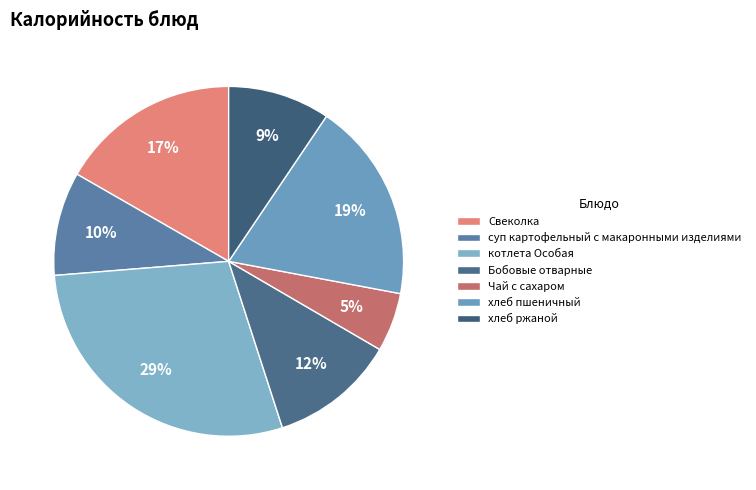

Between Чай с сахаром and хлеб ржаной, which is larger?

хлеб ржаной